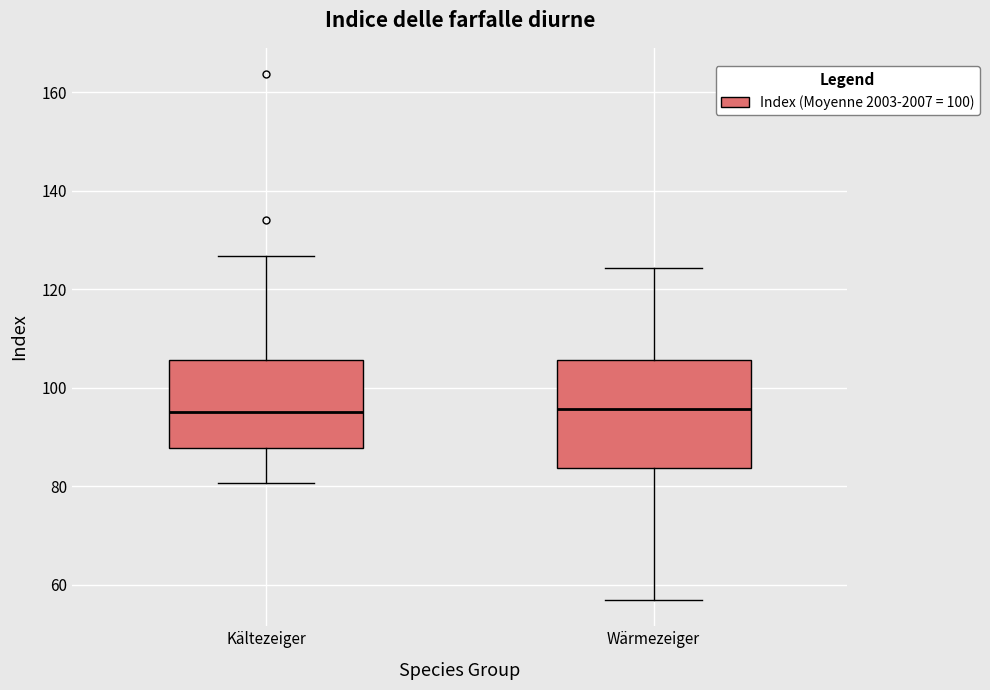

Reading left to right, read every box against the y-axis: the position of its median line, the range the box covers, and the ends of its whiskers. The values are not printed on the chart, so give them approximately, as read against the axis.

Kältezeiger: median 96, box 88 to 106, whiskers 80 to 126
Wärmezeiger: median 96, box 84 to 106, whiskers 56 to 124